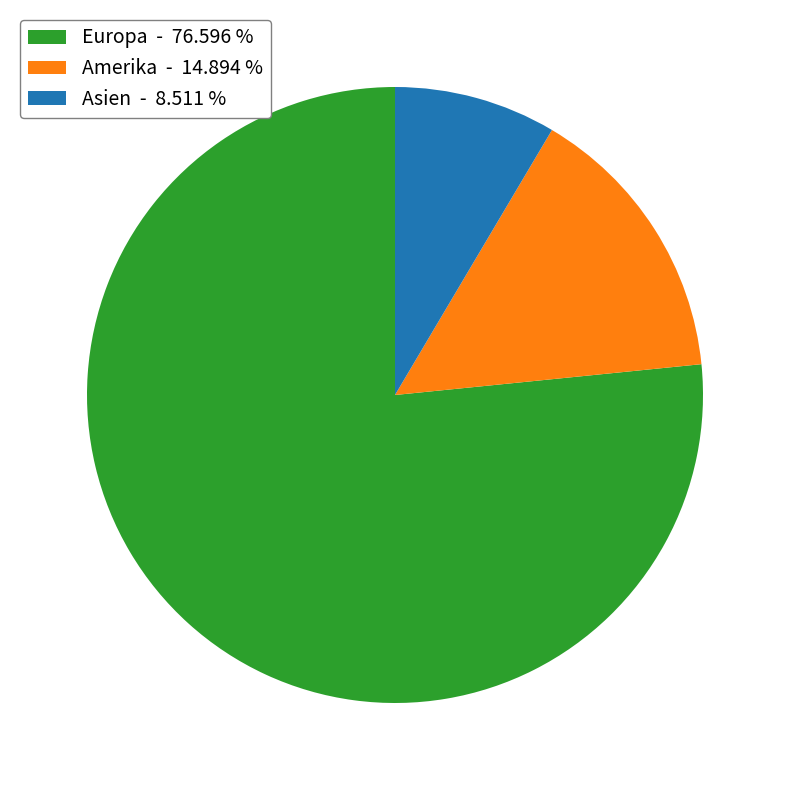

True or false: Amerika accounts for 7% of the total.

False